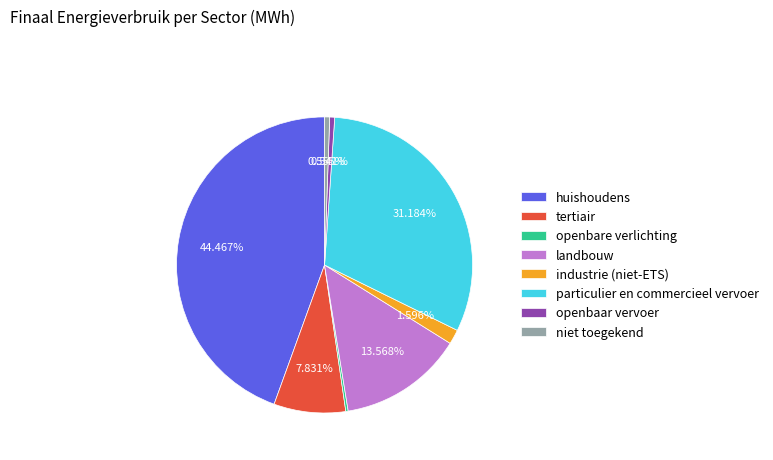

To the nearest percent, what percentage of the pie is tertiair?

8%